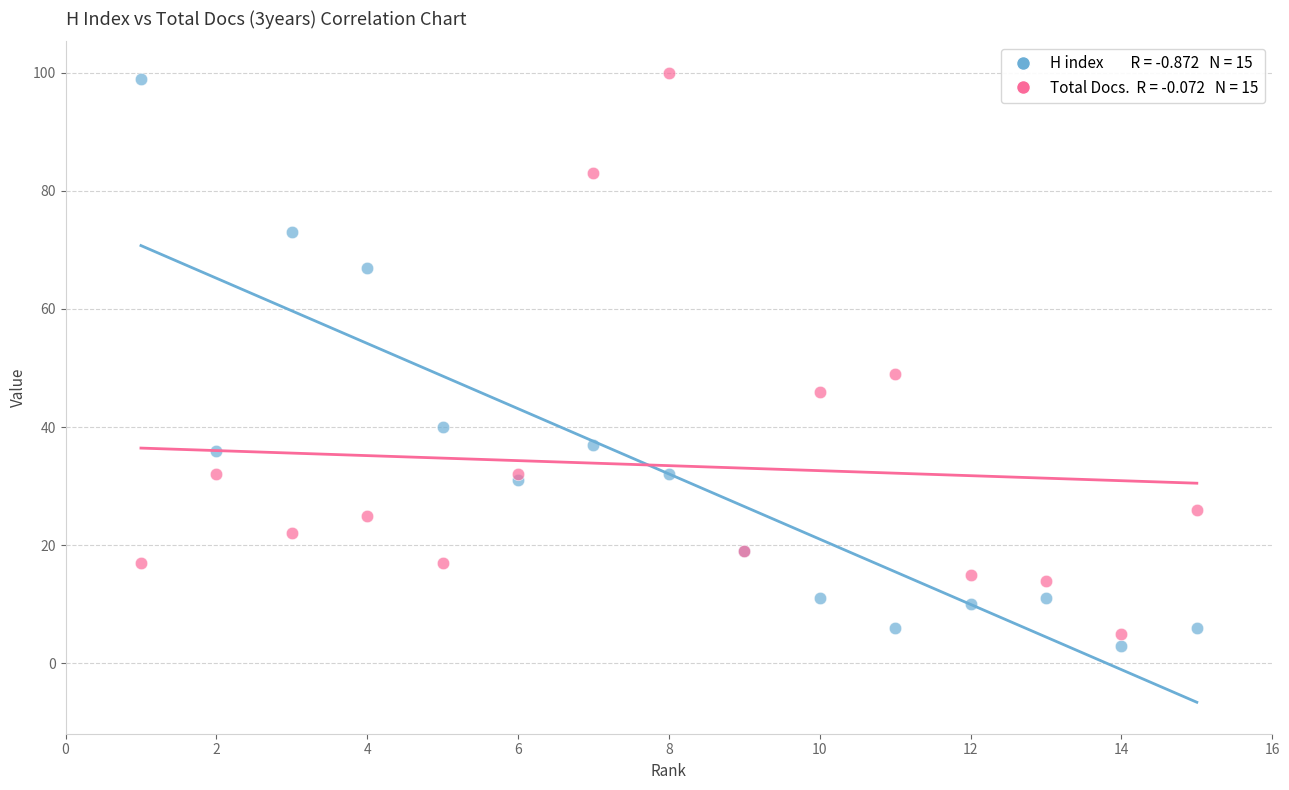

Across all series, what Y value is closest to 51?

49